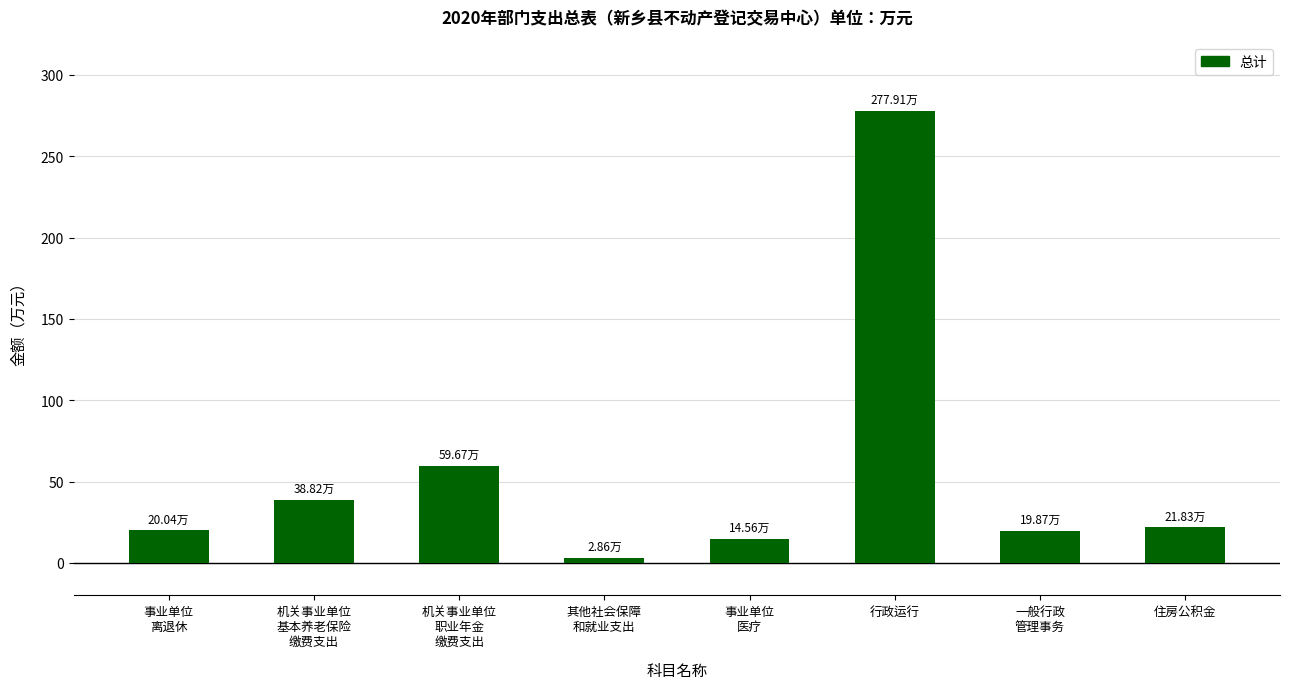

What is the label of the 7th bar from the left?

一般行政
管理事务